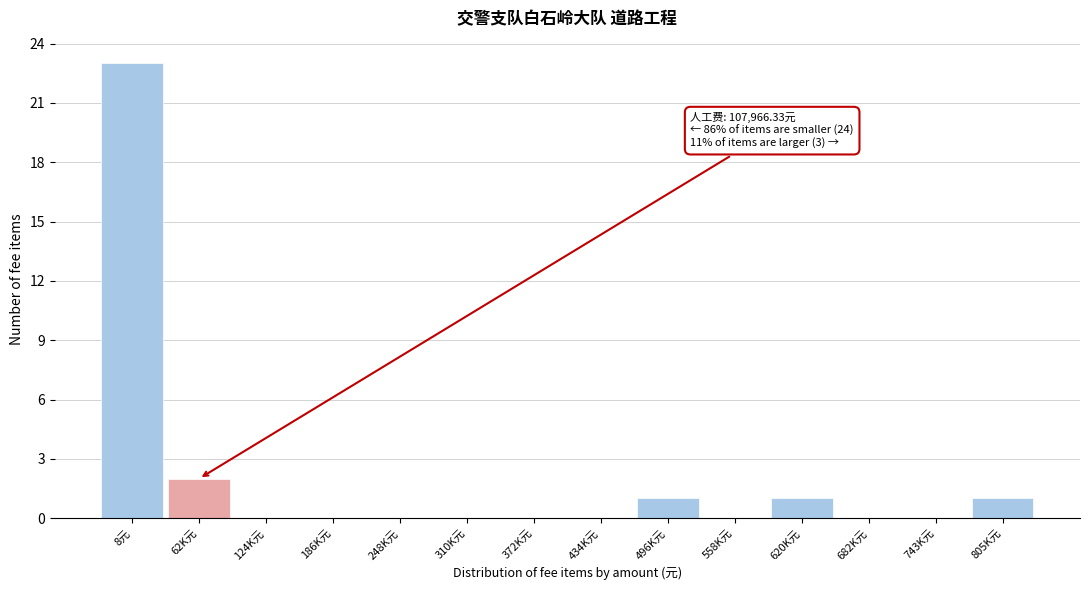

Reading left to right, transcribe all the data shown in this chart.

8元=23	62K元=2	124K元=0	186K元=0	248K元=0	310K元=0	372K元=0	434K元=0	496K元=1	558K元=0	620K元=1	682K元=0	743K元=0	805K元=1